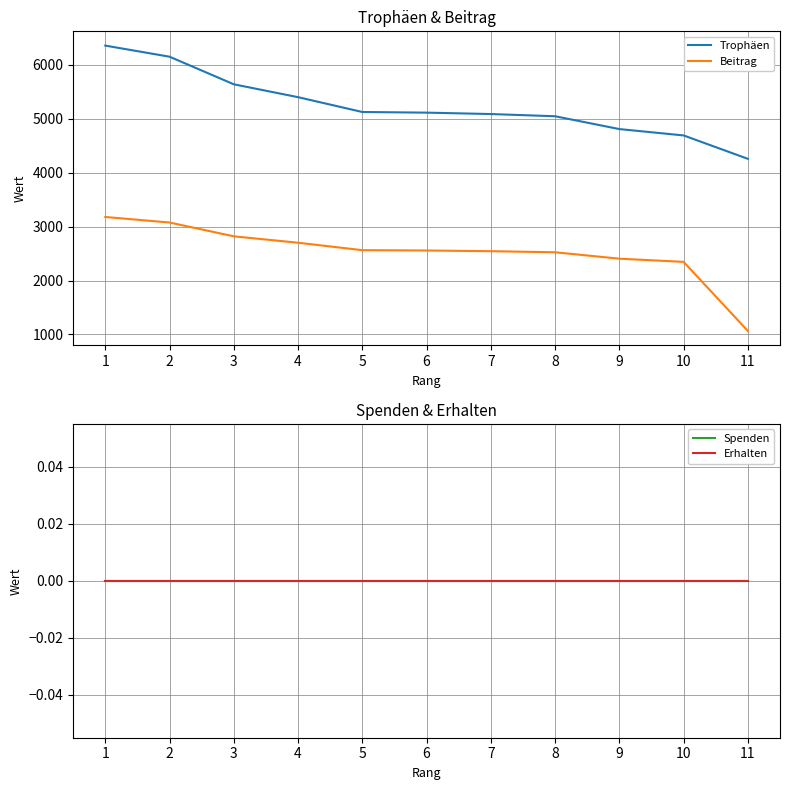

What are all the series names shown in the legend?

Trophäen, Beitrag, Spenden, Erhalten